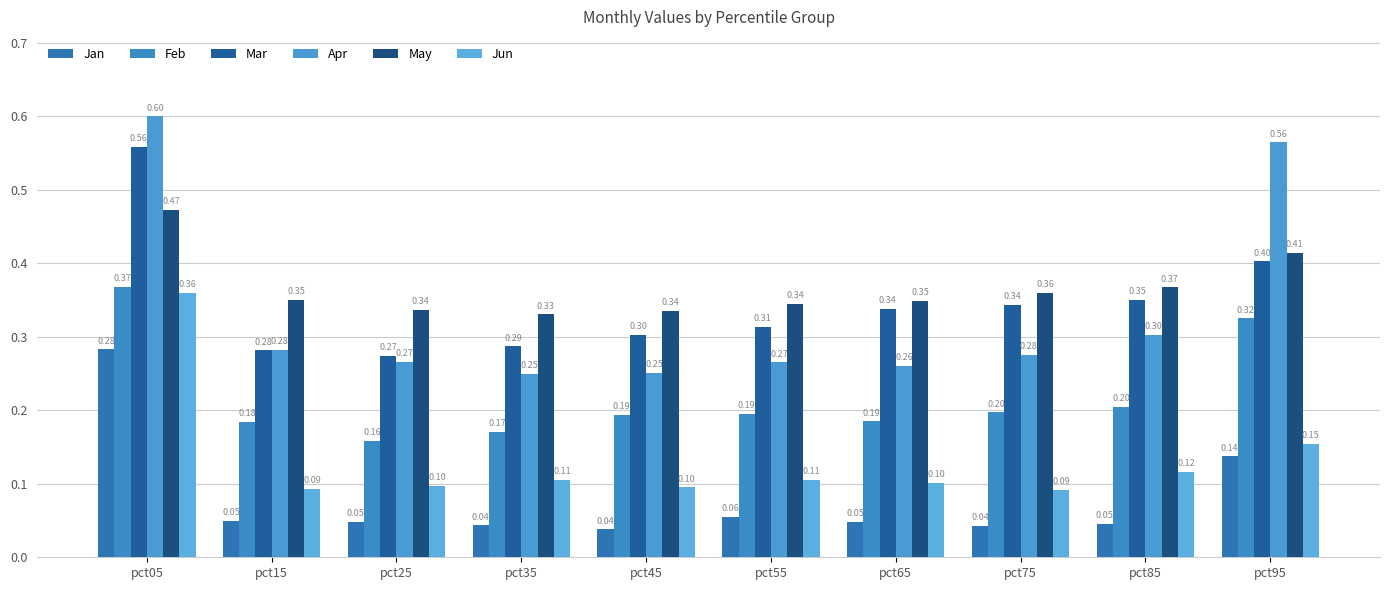

What is the average value of the May series?

0.4